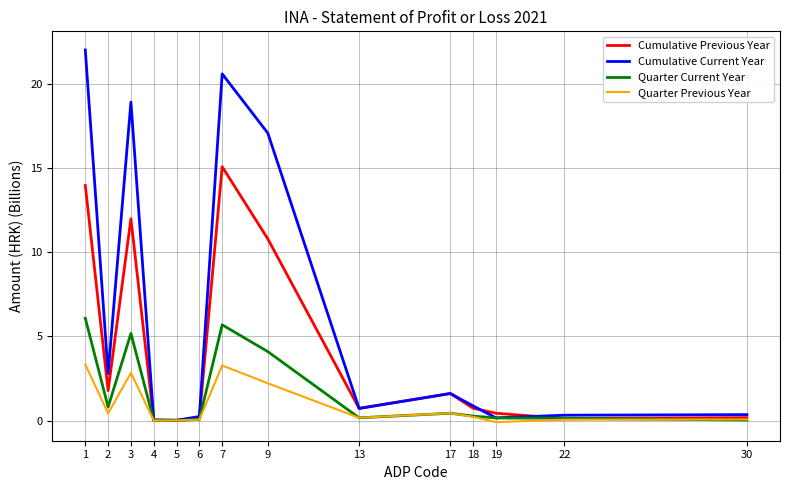

At which label is Quarter Current Year closest to 3?

9